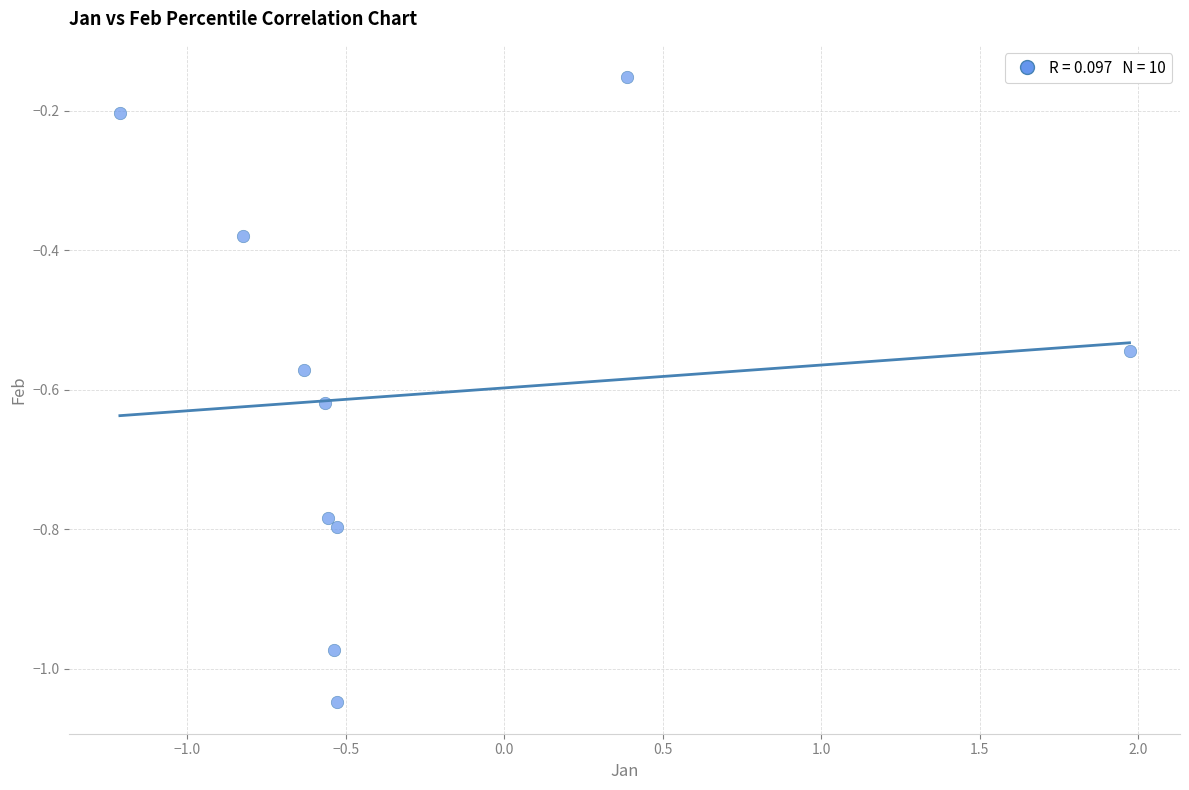

What is the range of X values (max minus min)?

3.2